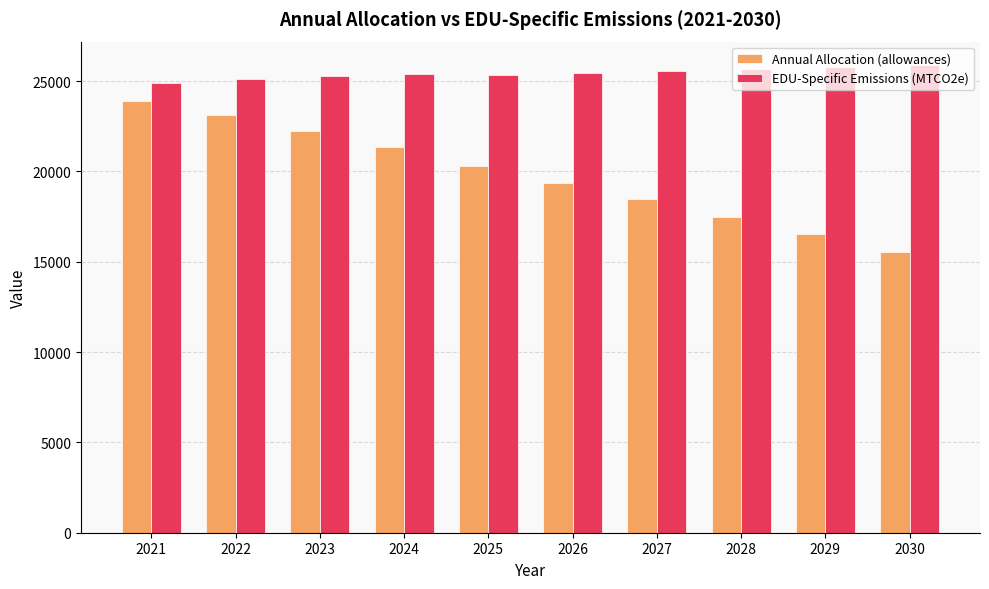

At 2029, list the series in order from smallest to largest.

Annual Allocation (allowances), EDU-Specific Emissions (MTCO2e)